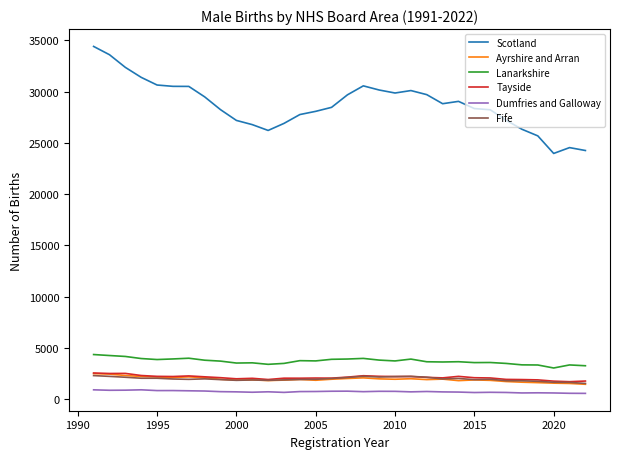

True or false: Fife and Lanarkshire cross at least once.

False